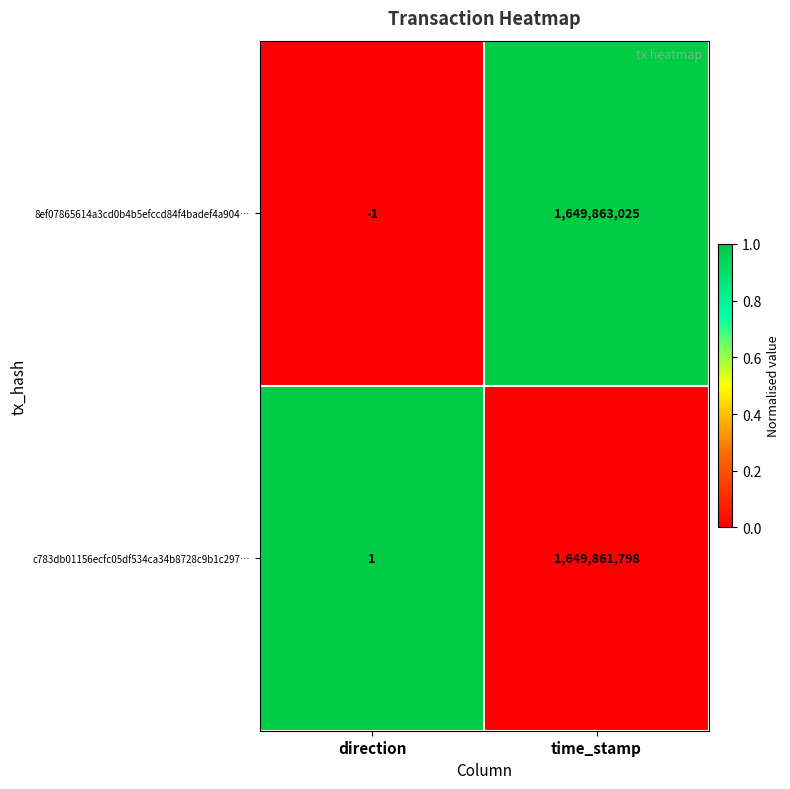

Reading right to left, transcribe all the data shown in this chart.

8ef07865614a3cd0b4b5efccd84f4badef4a904…: 1649863025	-1
c783db01156ecfc05df534ca34b8728c9b1c297…: 1649861798	1